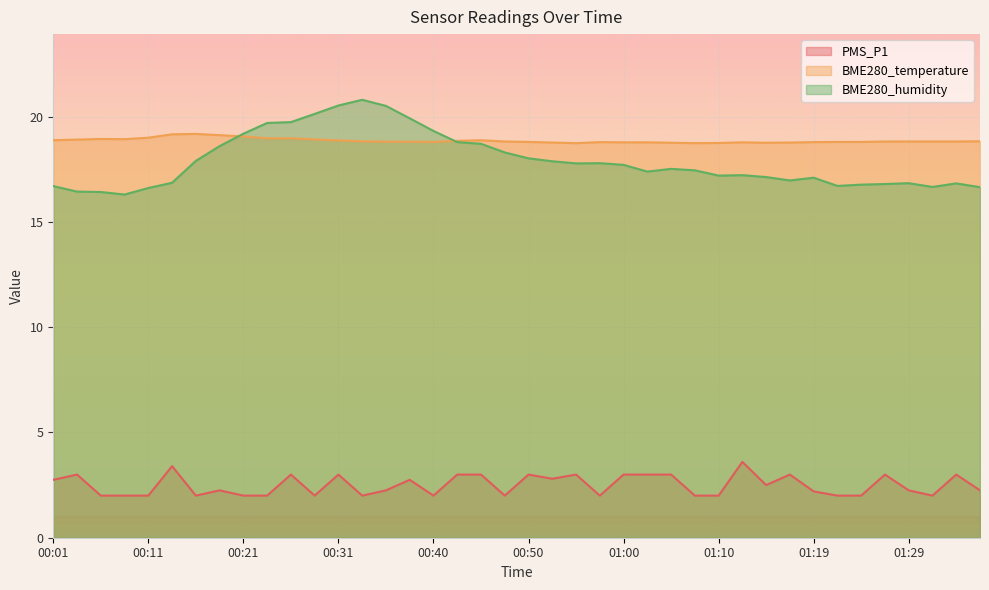

Reading left to right, list all the values displayed in this chart.

PMS_P1: 00:01=2.8	00:04=3.0	00:06=2.0	00:09=2.0	00:11=2.0	00:14=3.4	00:16=2.0	00:18=2.2	00:21=2.0	00:23=2.0	00:26=3.0	00:28=2.0	00:31=3.0	00:33=2.0	00:35=2.2	00:38=2.8	00:40=2.0	00:43=3.0	00:45=3.0	00:48=2.0	00:50=3.0	00:52=2.8	00:55=3.0	00:57=2.0	01:00=3.0	01:02=3.0	01:05=3.0	01:07=2.0	01:10=2.0	01:12=3.6	01:14=2.5	01:17=3.0	01:19=2.2	01:22=2.0	01:24=2.0	01:27=3.0	01:29=2.2	01:31=2.0	01:34=3.0	01:36=2.2
BME280_temperature: 00:01=18.9	00:04=18.9	00:06=18.9	00:09=18.9	00:11=19.0	00:14=19.2	00:16=19.2	00:18=19.1	00:21=19.1	00:23=19.0	00:26=19.0	00:28=18.9	00:31=18.9	00:33=18.8	00:35=18.8	00:38=18.8	00:40=18.8	00:43=18.9	00:45=18.9	00:48=18.8	00:50=18.8	00:52=18.8	00:55=18.7	00:57=18.8	01:00=18.8	01:02=18.8	01:05=18.8	01:07=18.7	01:10=18.8	01:12=18.8	01:14=18.8	01:17=18.8	01:19=18.8	01:22=18.8	01:24=18.8	01:27=18.8	01:29=18.8	01:31=18.8	01:34=18.8	01:36=18.8
BME280_humidity: 00:01=16.7	00:04=16.4	00:06=16.4	00:09=16.3	00:11=16.6	00:14=16.9	00:16=17.9	00:18=18.6	00:21=19.2	00:23=19.7	00:26=19.7	00:28=20.1	00:31=20.5	00:33=20.8	00:35=20.5	00:38=19.9	00:40=19.3	00:43=18.8	00:45=18.7	00:48=18.3	00:50=18.0	00:52=17.9	00:55=17.8	00:57=17.8	01:00=17.7	01:02=17.4	01:05=17.5	01:07=17.4	01:10=17.2	01:12=17.2	01:14=17.1	01:17=17.0	01:19=17.1	01:22=16.7	01:24=16.8	01:27=16.8	01:29=16.8	01:31=16.7	01:34=16.8	01:36=16.6